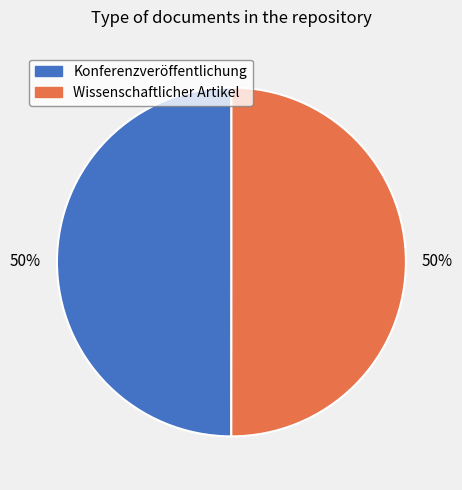

To the nearest percent, what is the average slice percentage?

50%